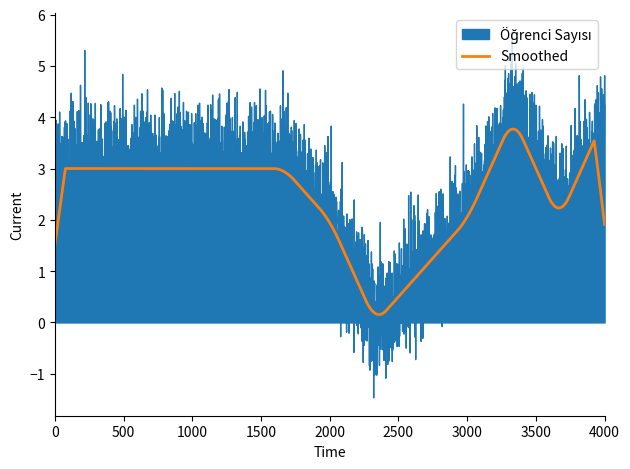

Is it true that the value at MLY 614 is 1?

False